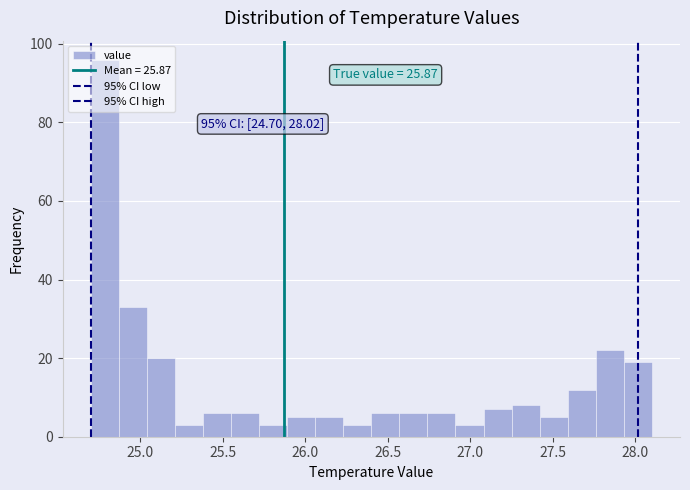

Around what value on the x-axis is the tallest bar? Give the approximate position of its centre, as read against the axis.

24.80